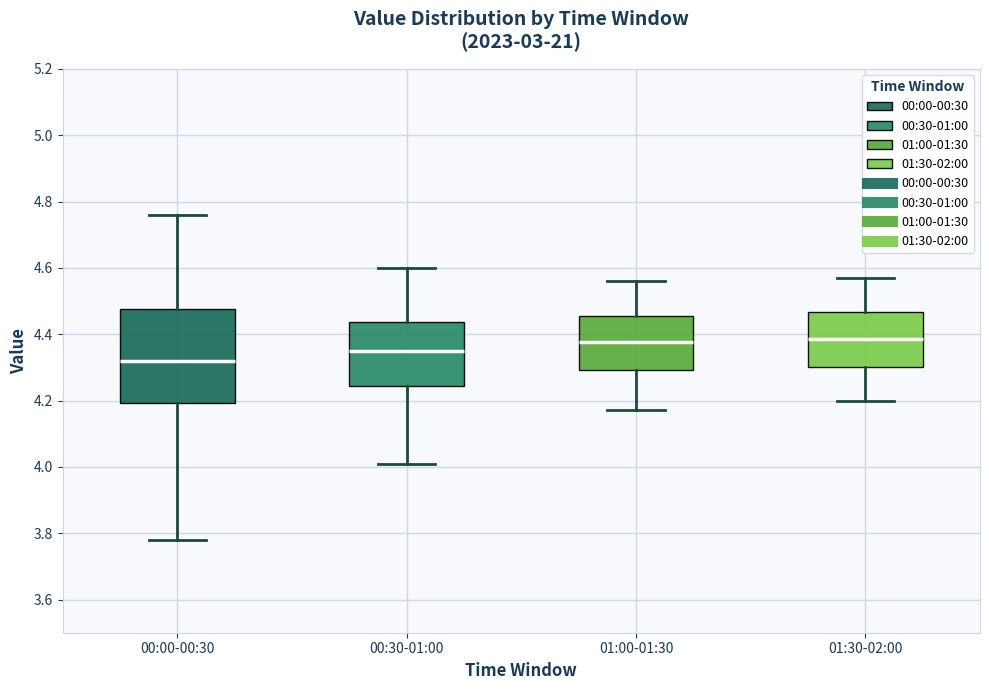

Which box is the tallest, from its lower edge to its upper edge?

00:00-00:30